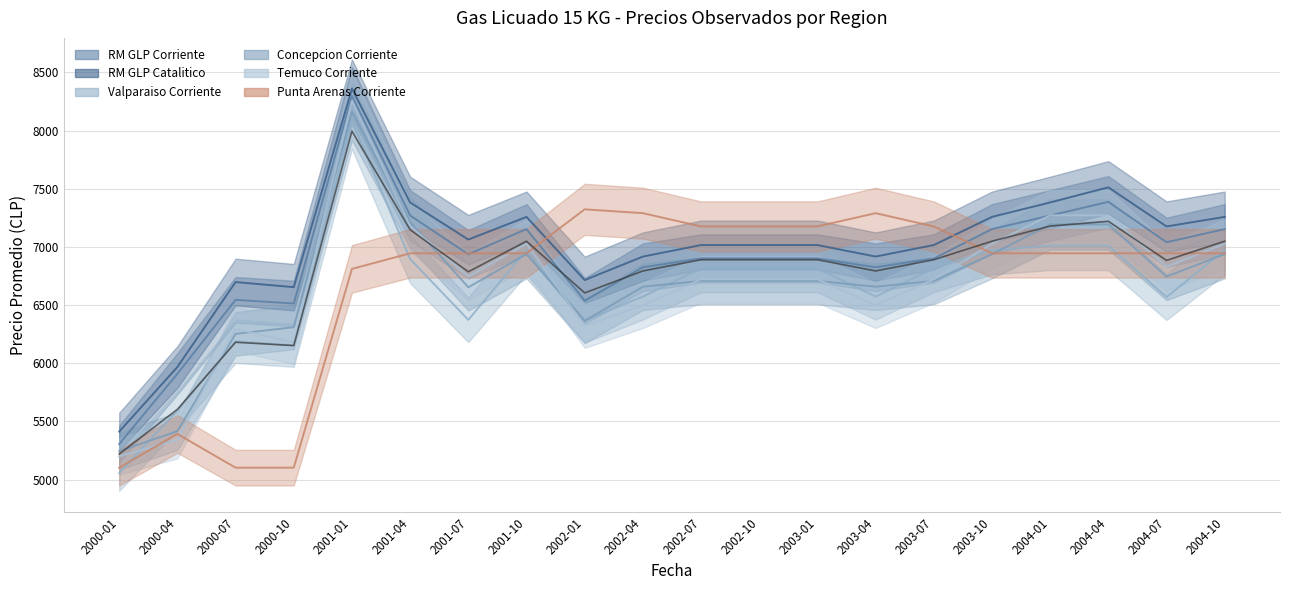

Is the value of Punta Arenas Corriente at 2003-04 greater than the value of Concepcion Corriente at 2001-10?

Yes